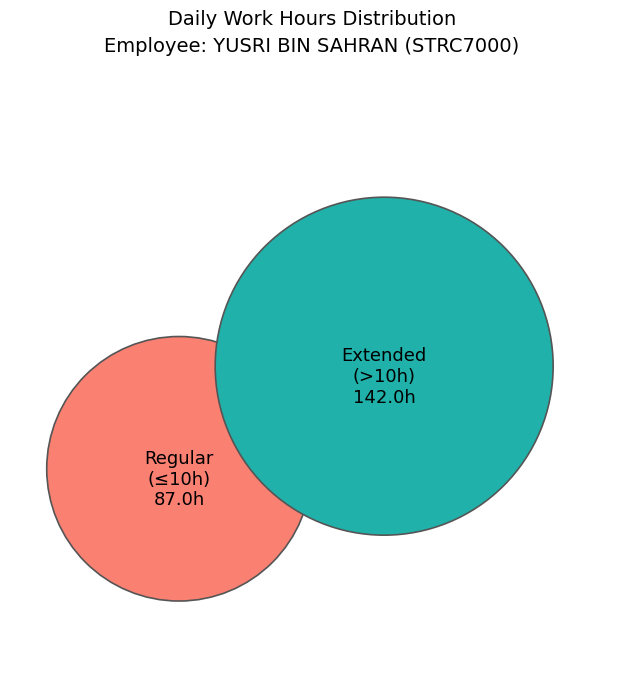

Does 29 represent more than half of the total?

No